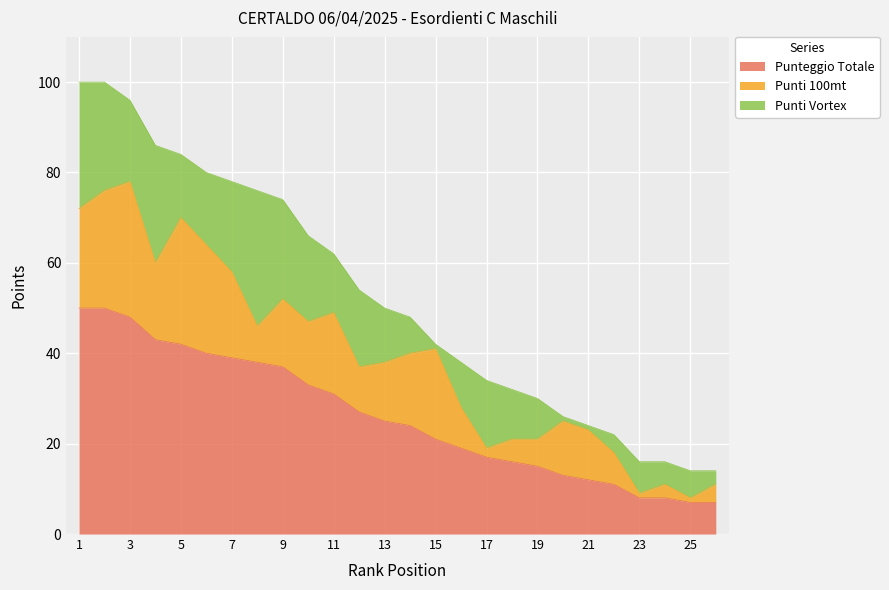

Is it true that Punti Vortex equals 6 at 25?

True